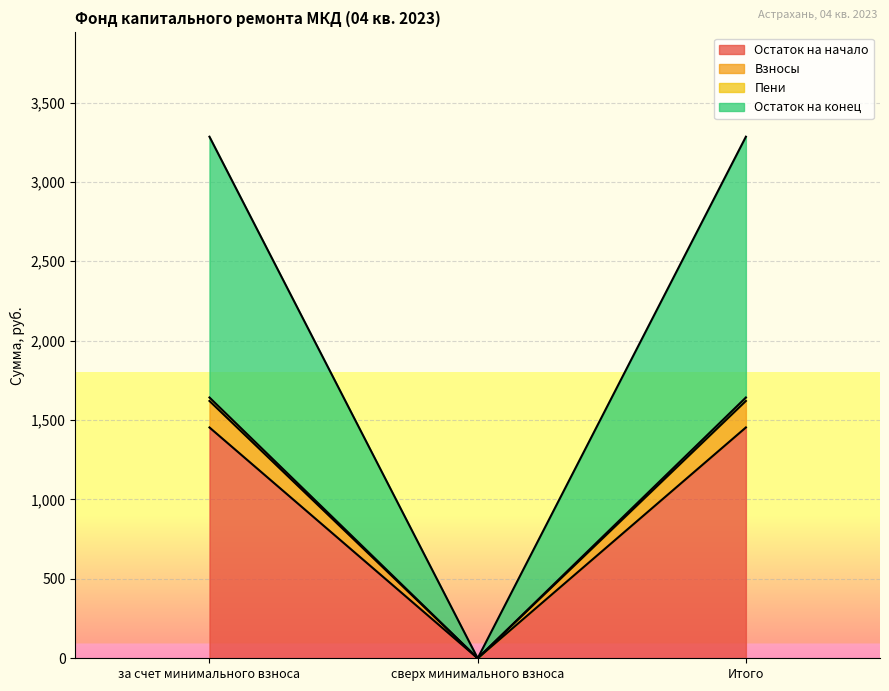

At which category is the sum across all series the highest?

за счет минимального взноса